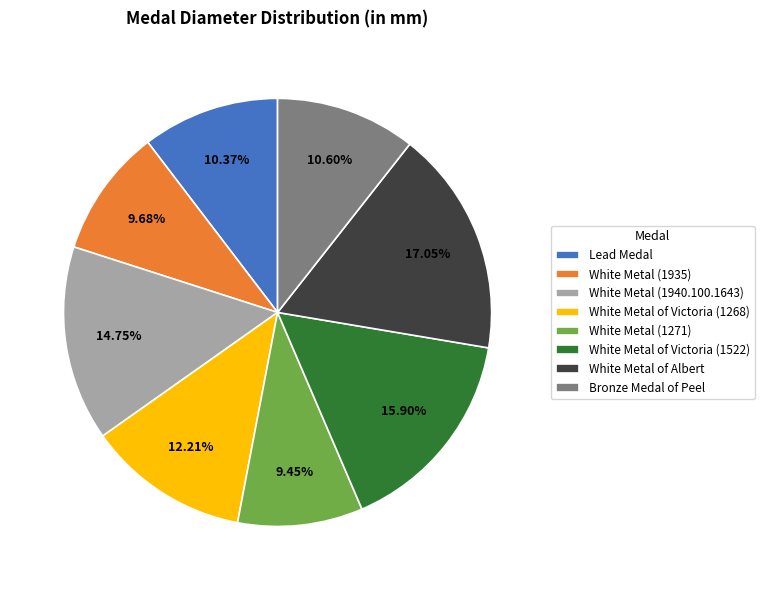

Which has a higher value, White Metal of Victoria (1522) or Bronze Medal of Peel?

White Metal of Victoria (1522)